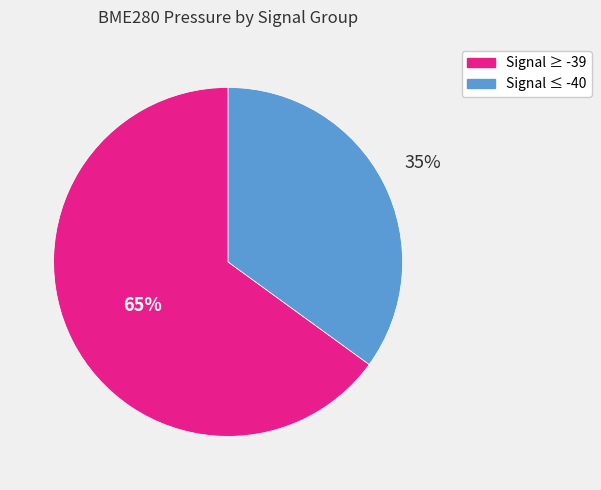

To the nearest percent, what is the difference between the largest and smallest slice percentages?

30%